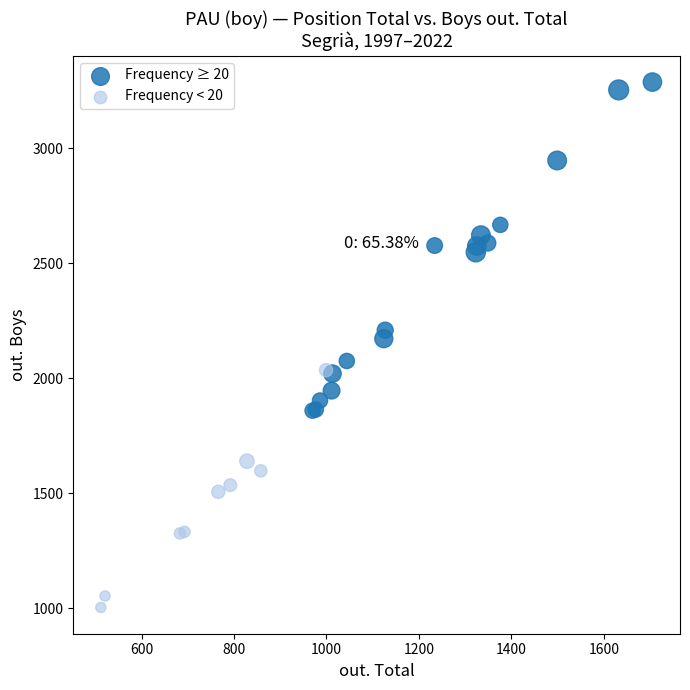

Which series has the largest Y range (max minus min)?

Frequency ≥ 20